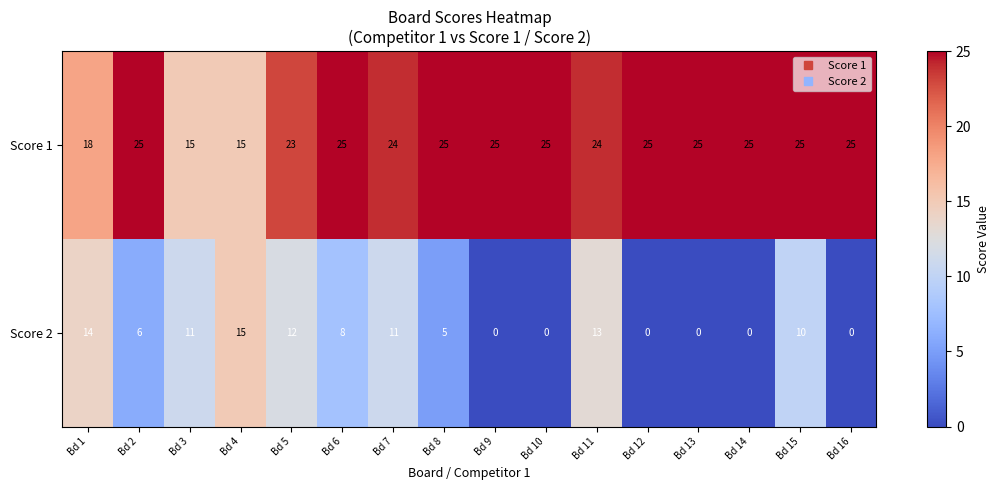

Is it true that Score 2 equals 6 at Bd 2?

True